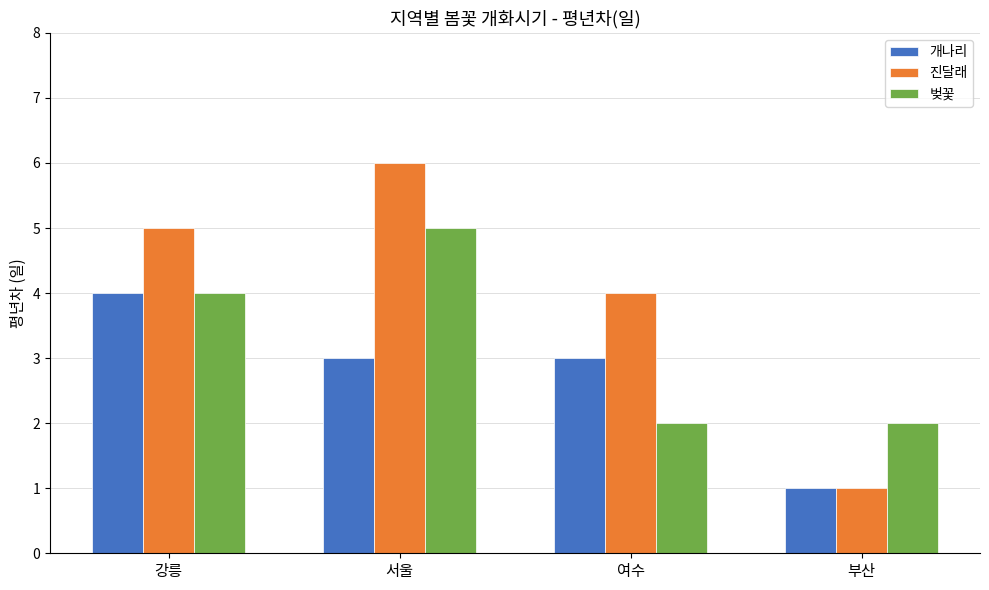

At which category does the chart reach its peak across all series?

서울